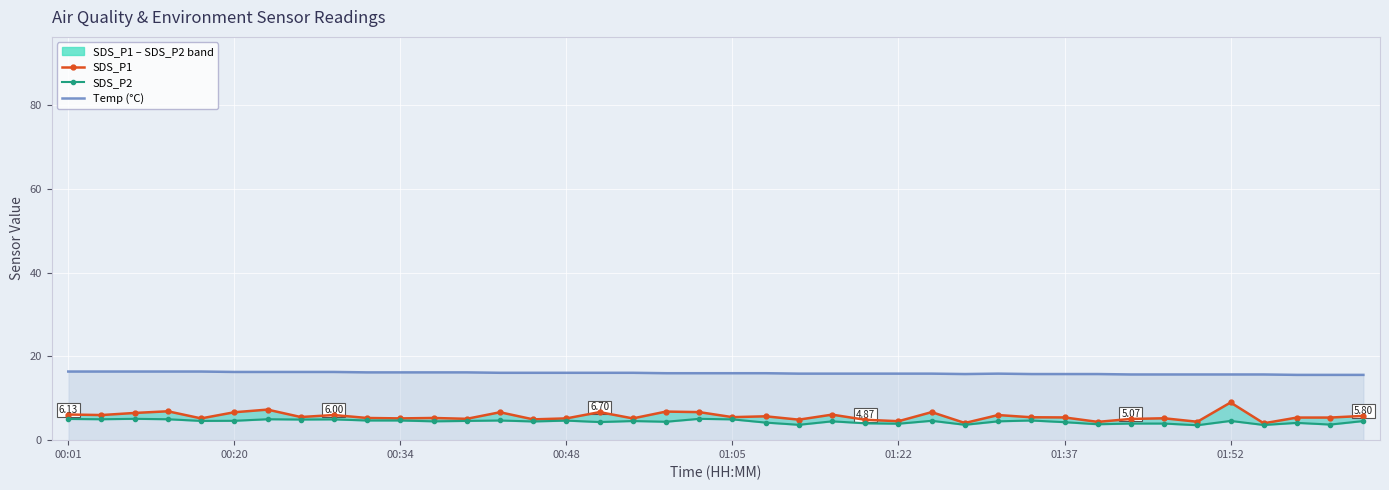

What is the spread (max minus min) of values at 8?

11.3